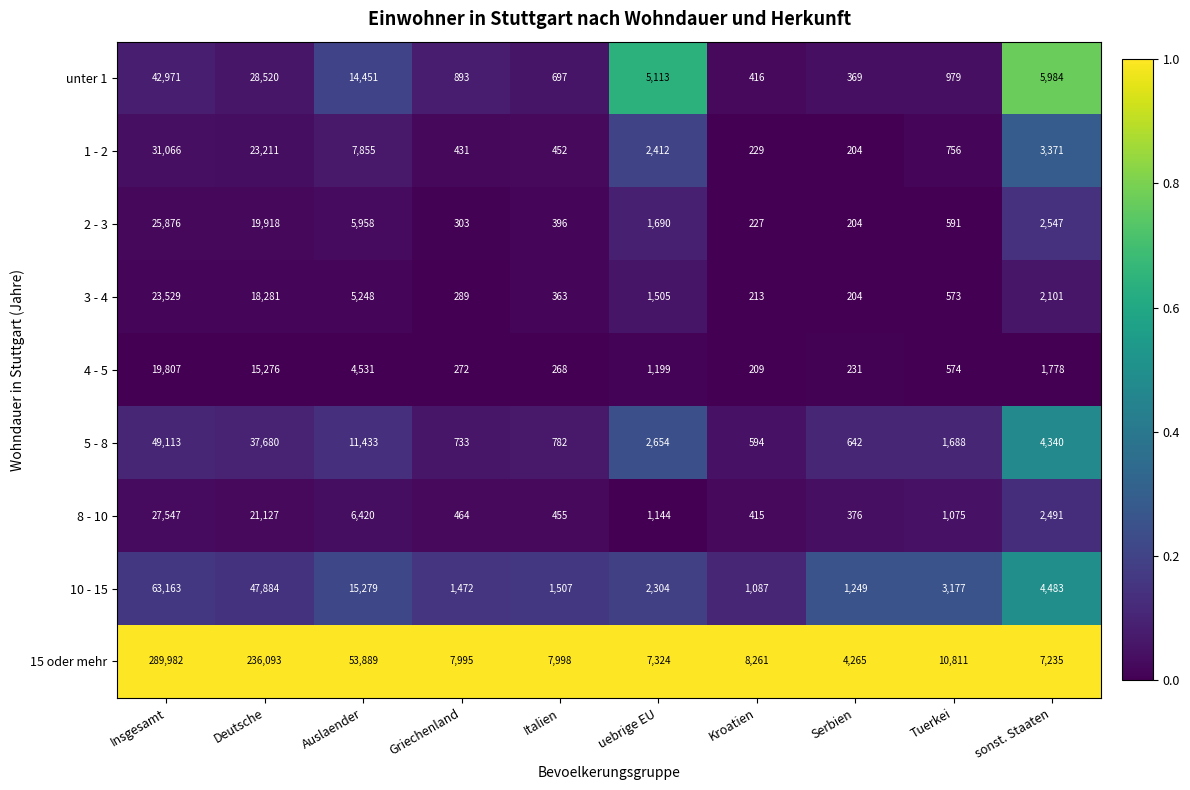

What is the difference between the maximum and minimum values in the unter 1 series?

42602